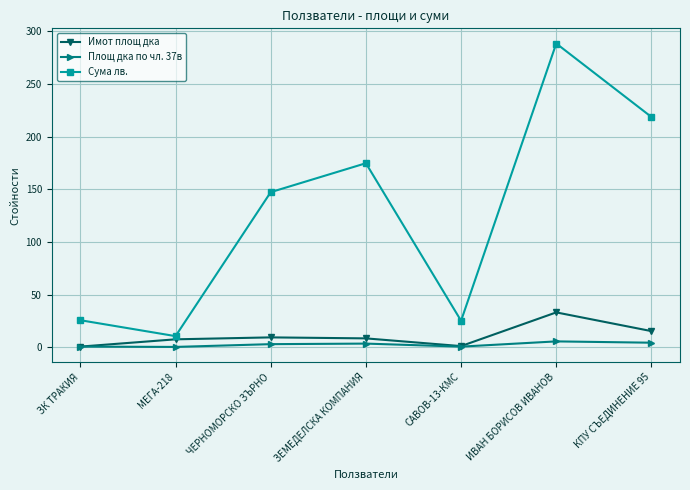

Is the value of Сума лв. at ЧЕРНОМОРСКО ЗЪРНО greater than the value of Имот площ дка at ЗК ТРАКИЯ?

Yes